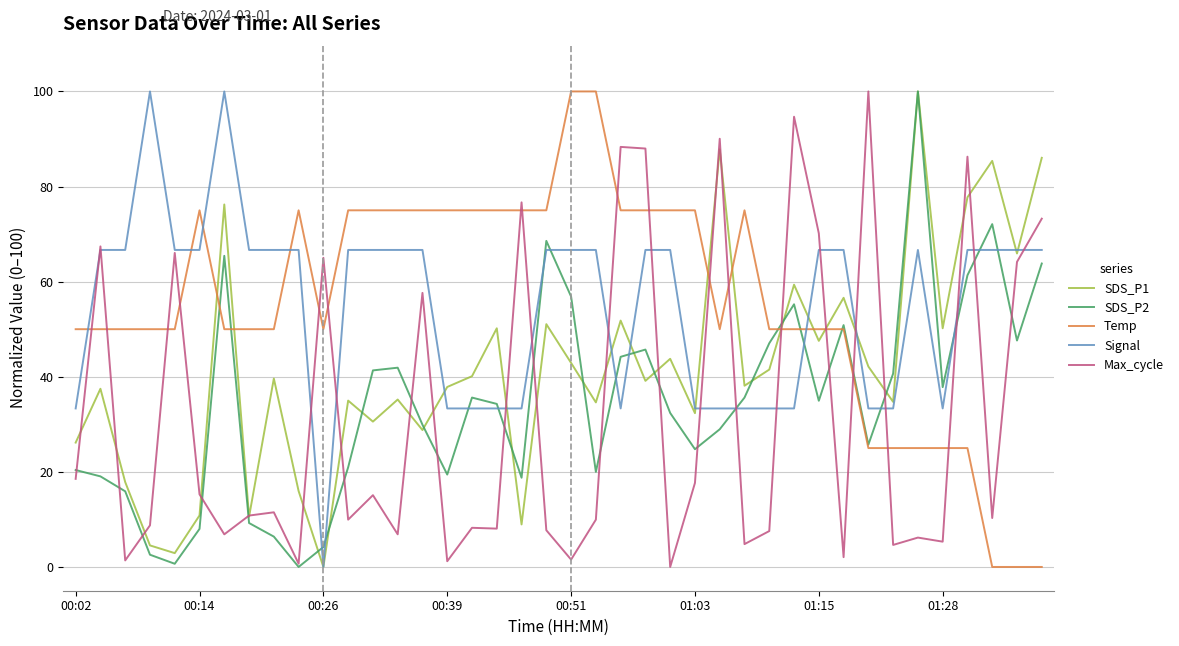

What is the maximum value for Signal?

100.0